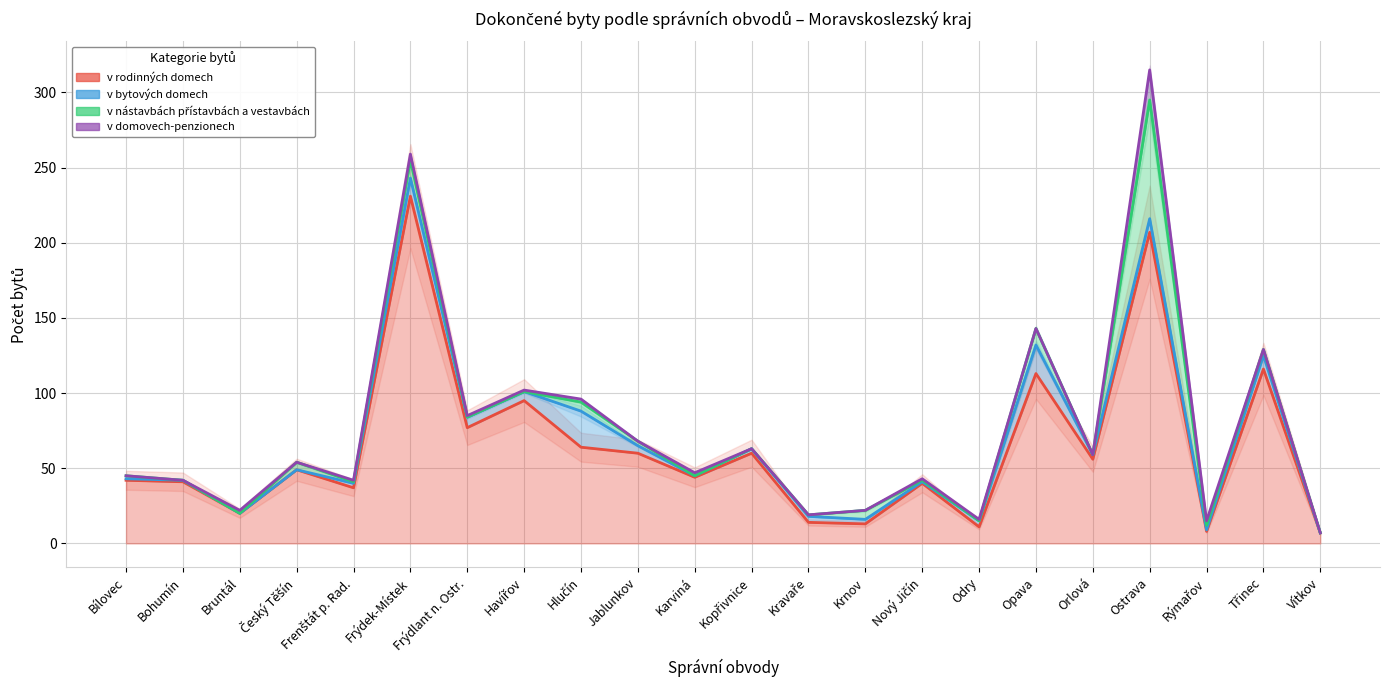

True or false: v bytových domech and v rodinných domech cross at least once.

False